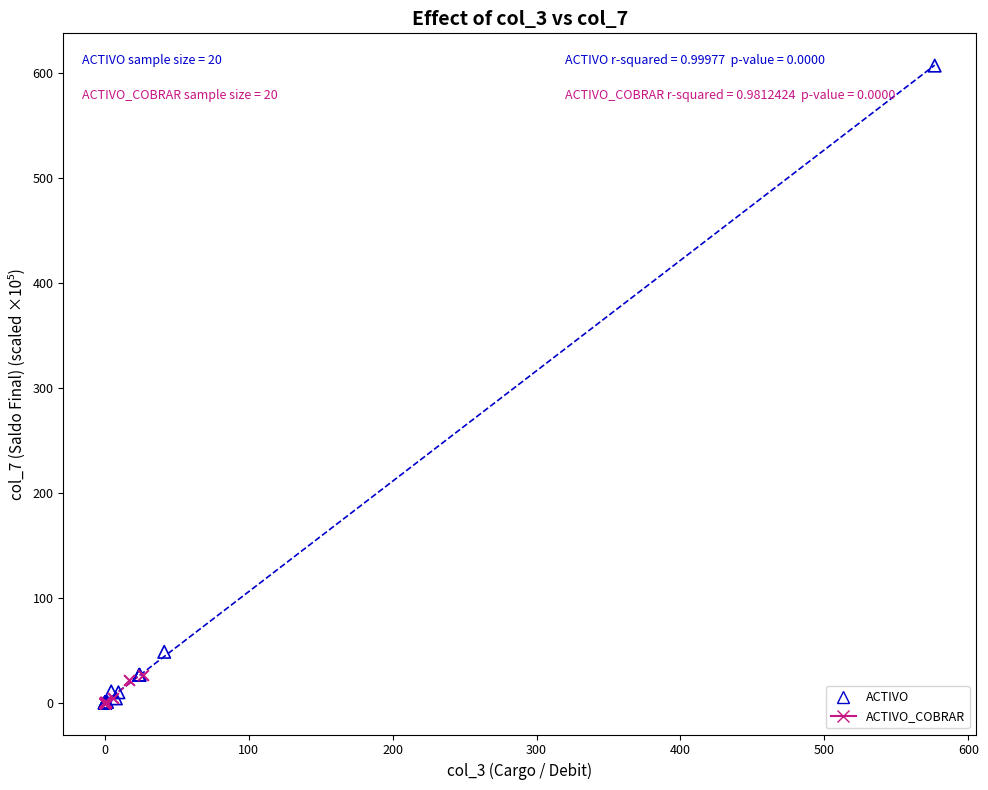

Which series has the largest Y range (max minus min)?

ACTIVO